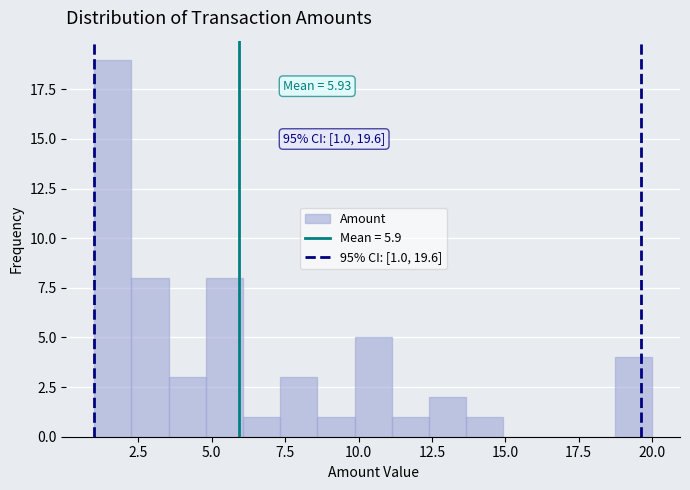

Read against the x-axis, roughly where is the centre of the tallest bar?

1.5